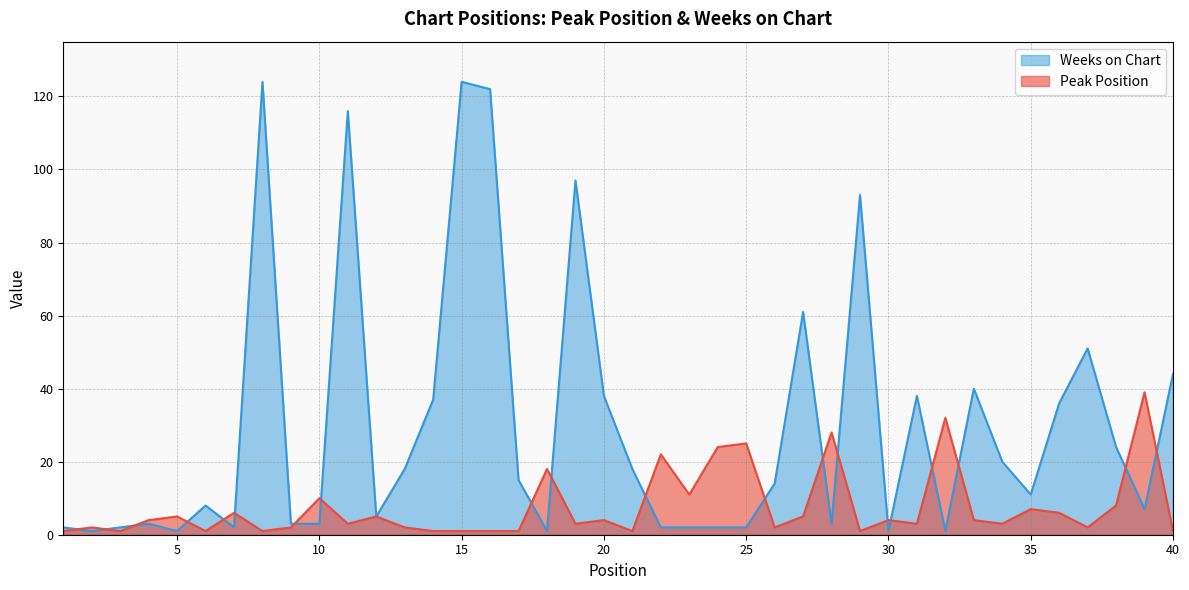

How many series are shown in this chart?

2